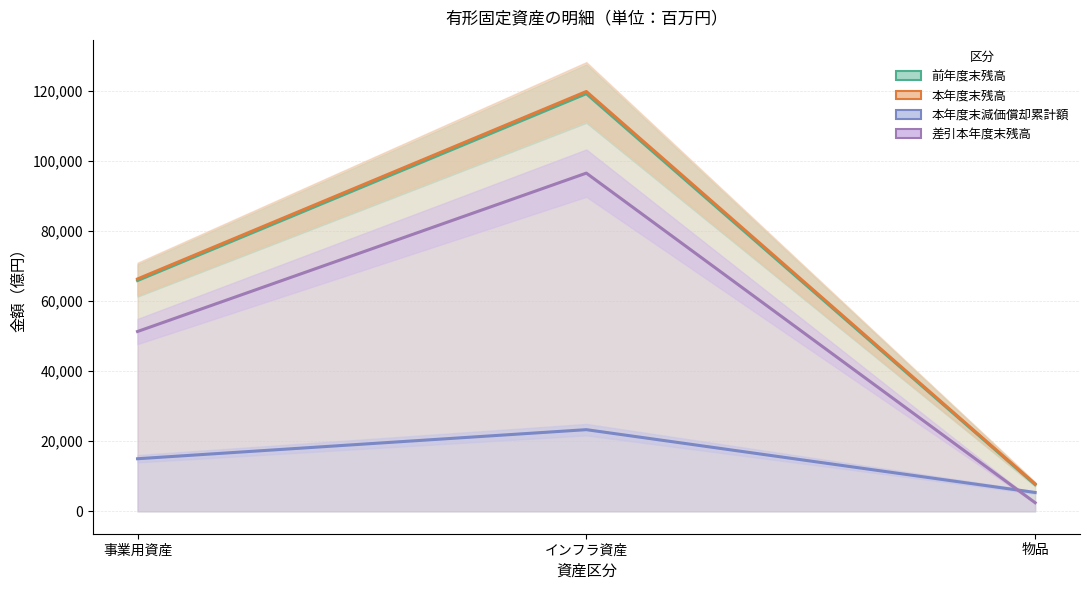

Reading left to right, transcribe all the data shown in this chart.

前年度末残高: 事業用資産=65900.9	インフラ資産=119265.1	物品=7641.5
本年度末残高: 事業用資産=66345.4	インフラ資産=119880.3	物品=7813.3
本年度末減価償却累計額: 事業用資産=15003.8	インフラ資産=23306.5	物品=5366.4
差引本年度末残高: 事業用資産=51341.6	インフラ資産=96573.8	物品=2446.8